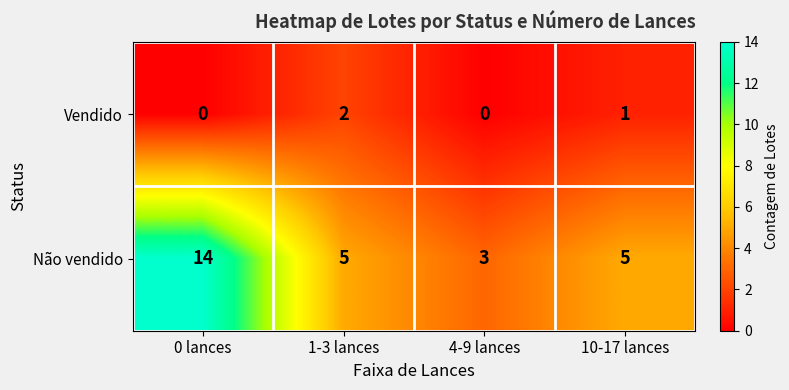

How many data points does each series have?

4